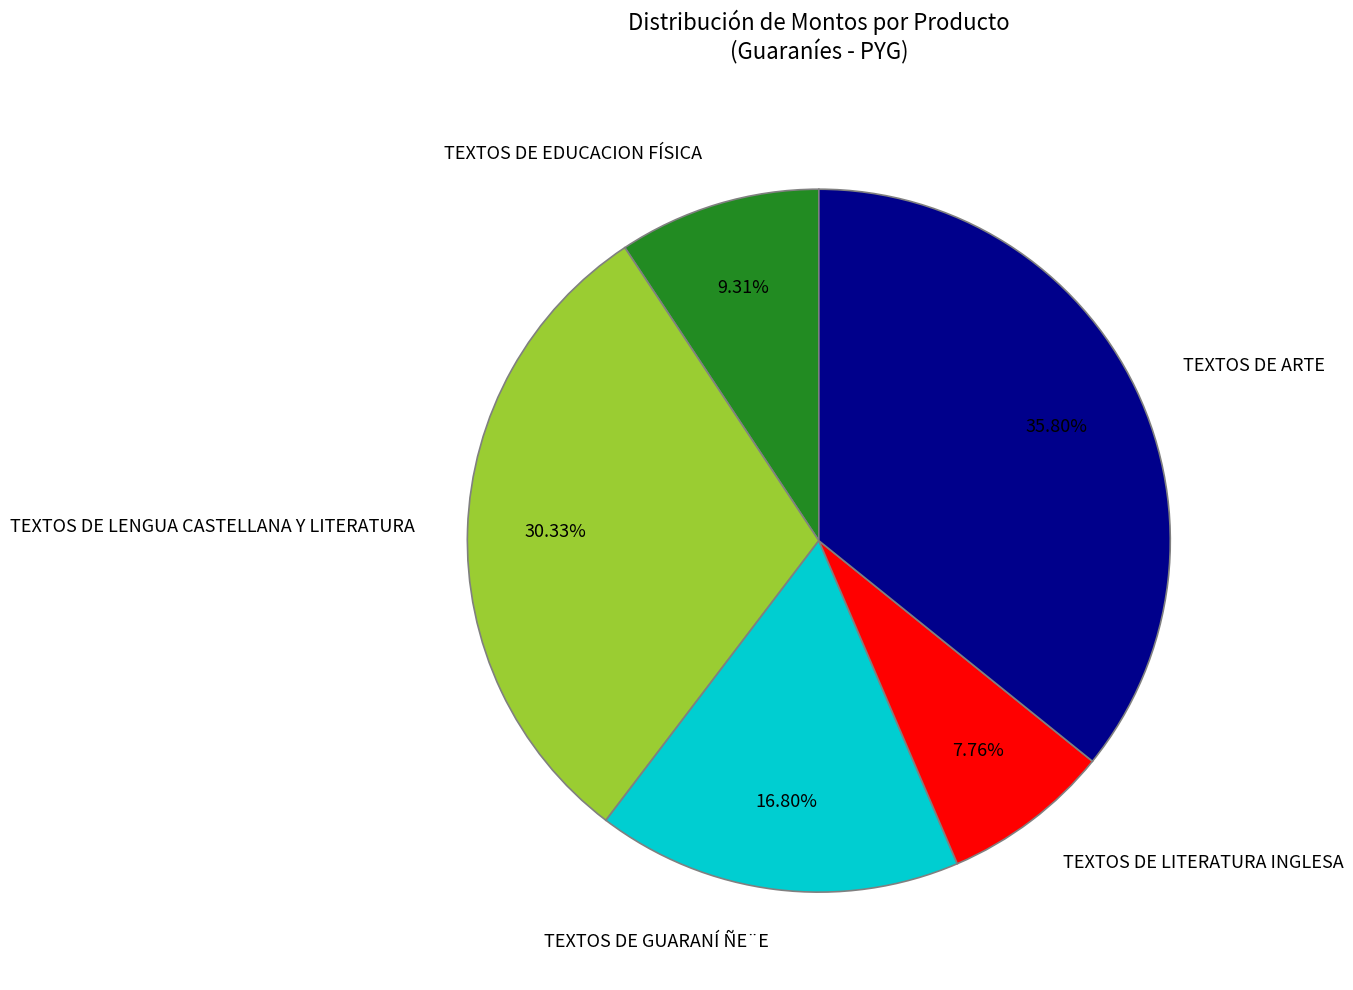

Does TEXTOS DE ARTE account for over 50% of the chart?

No